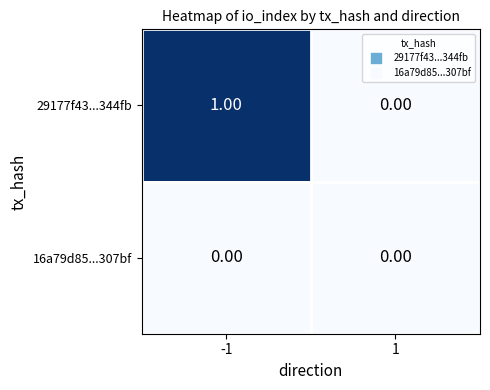

What is the total value across all series at -1?

1